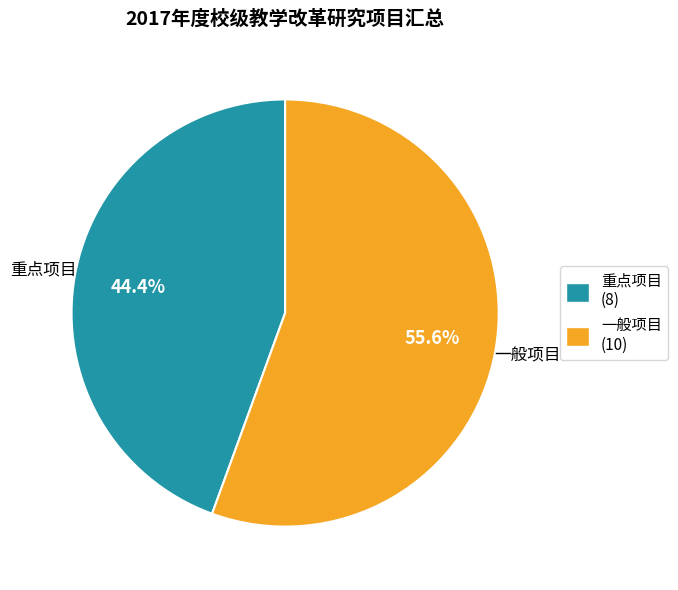

To the nearest percent, what percentage of the pie is 一般项目?

56%